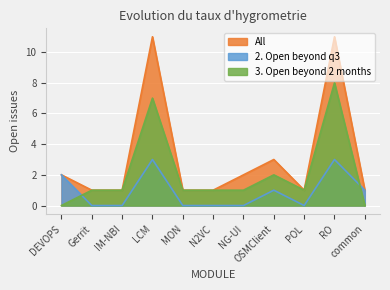

What is the value of the 3. Open beyond 2 months point at the 7th from the left?

1